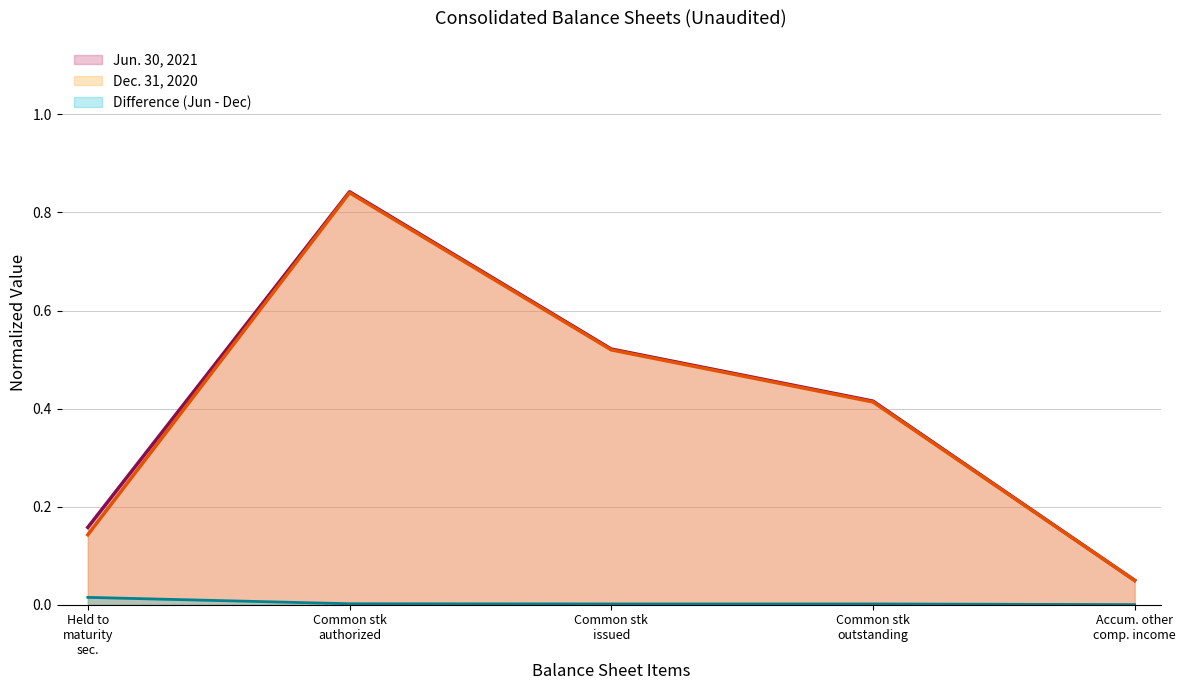

True or false: Difference (Jun - Dec) has a value of 0.0 at Common stk
outstanding.

False